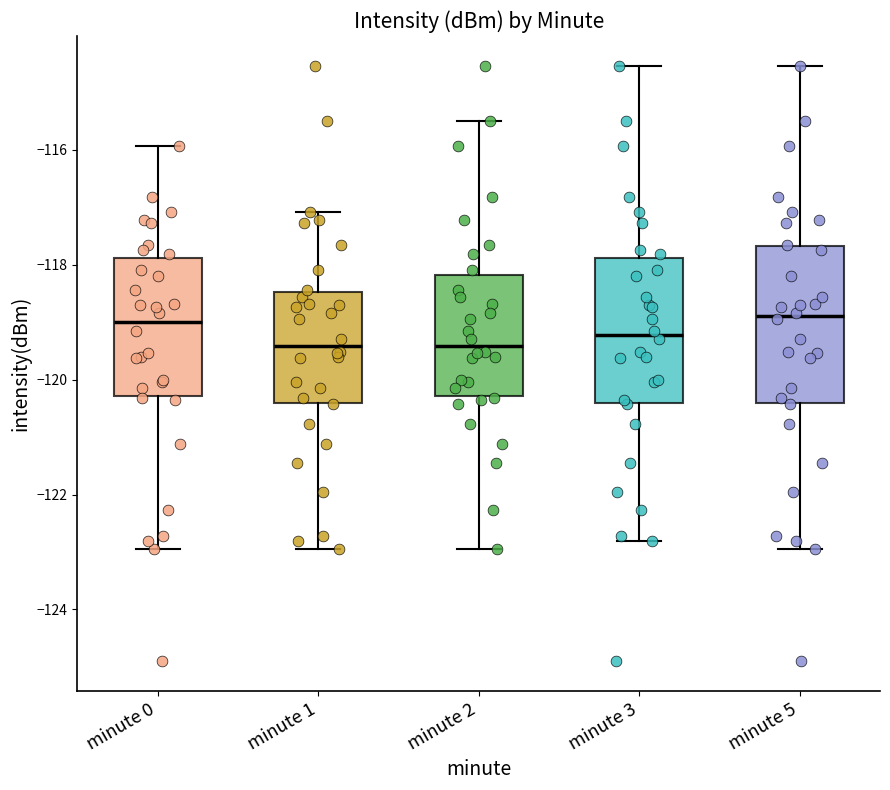

Reading left to right, read every box against the y-axis: the position of its median line, the range the box covers, and the ends of its whiskers. The values are not printed on the chart, so give them approximately, as read against the axis.

minute 0: median -119.0, box -120.2 to -117.8, whiskers -123.0 to -116.0
minute 1: median -119.4, box -120.4 to -118.4, whiskers -123.0 to -117.0
minute 2: median -119.4, box -120.2 to -118.2, whiskers -123.0 to -115.6
minute 3: median -119.2, box -120.4 to -117.8, whiskers -122.8 to -114.6
minute 5: median -118.8, box -120.4 to -117.6, whiskers -123.0 to -114.6